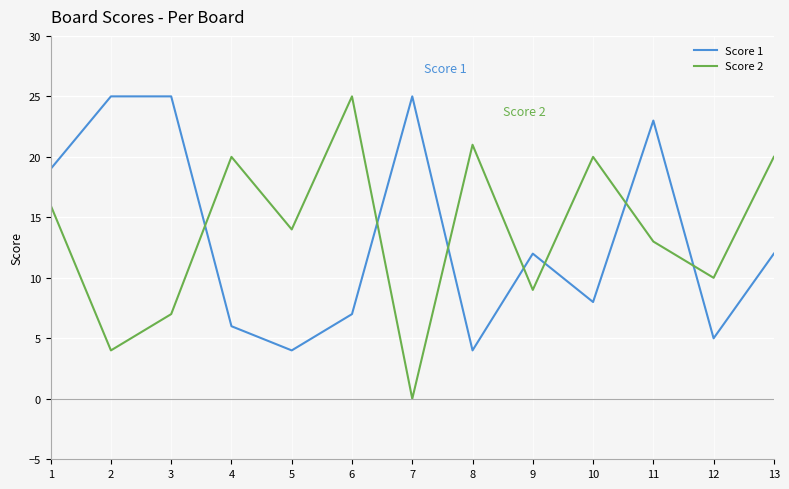

How many interior local peaks does the Score 2 series have?

4